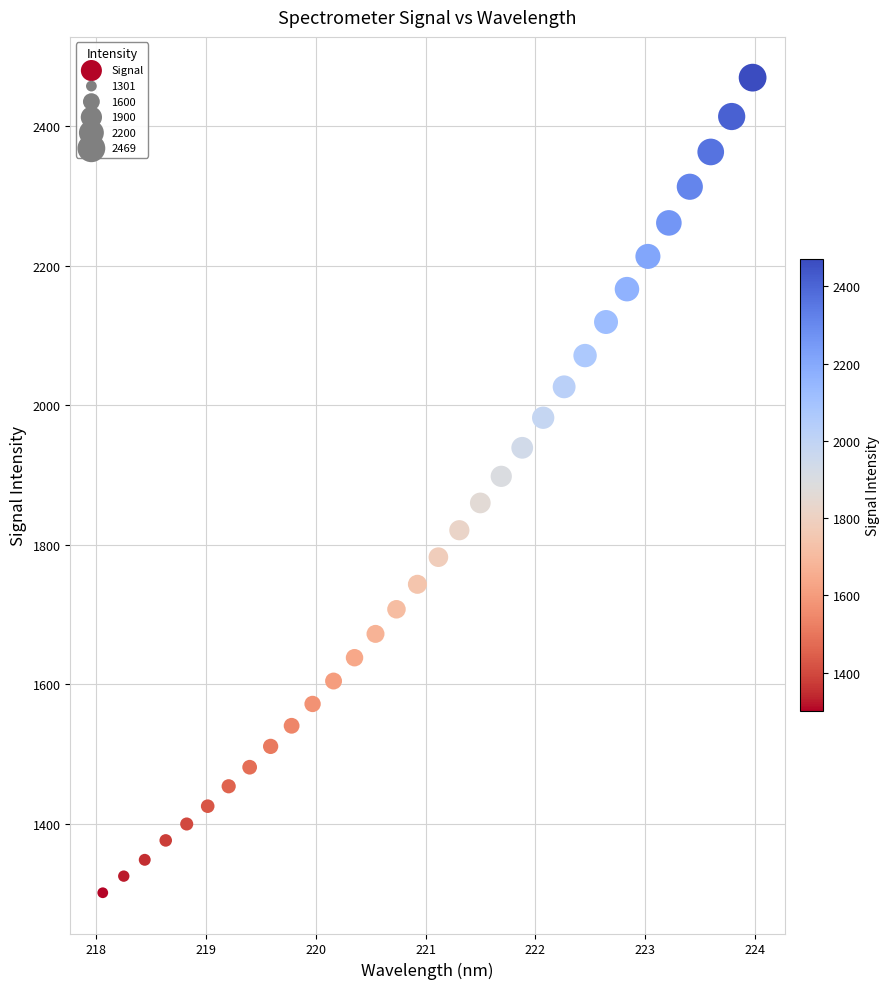

What is the range of X values (max minus min)?

5.9